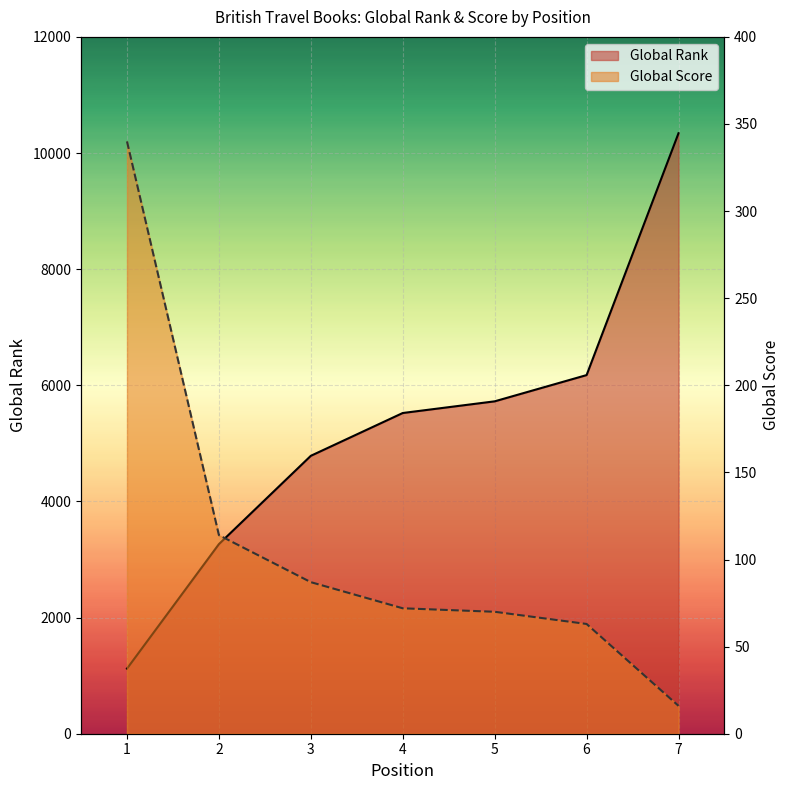

Which series has the largest range (max minus min)?

Global Rank